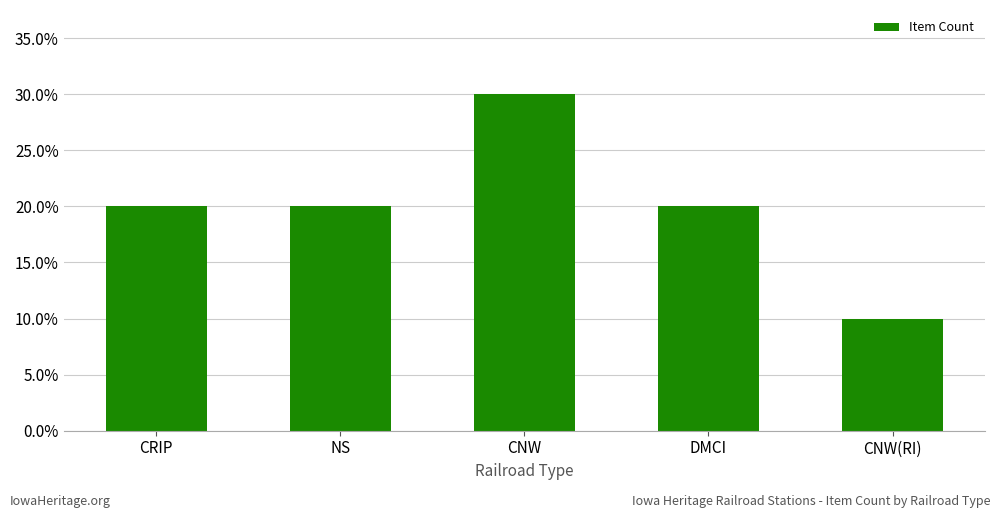

Where is the data nearest to the value 0?

CNW(RI)